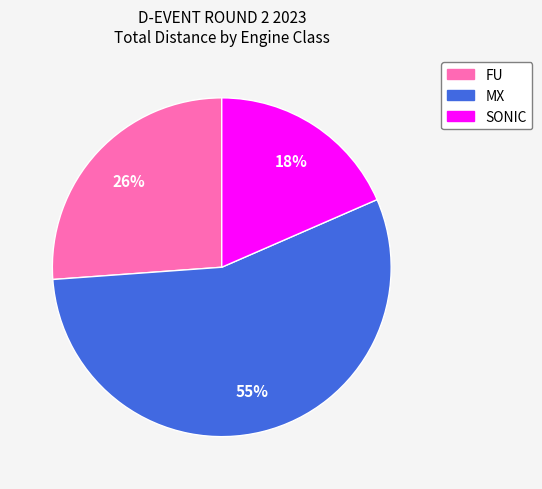

To the nearest percent, what is the average slice percentage?

33%